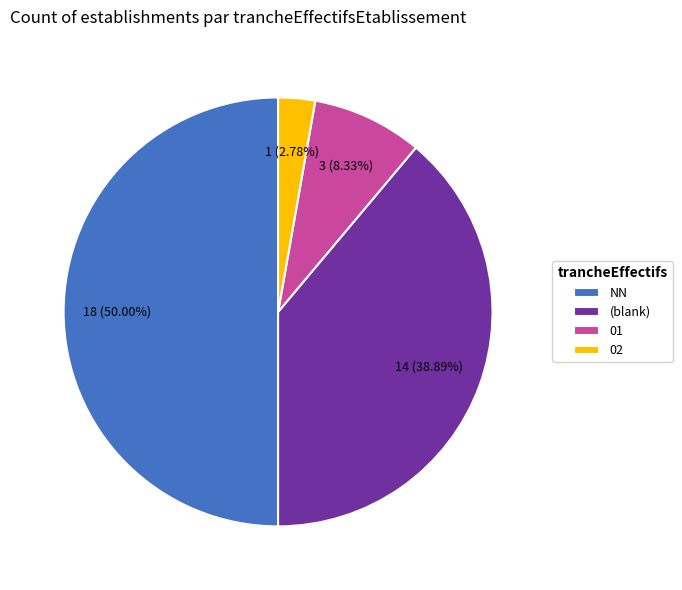

Rank the categories by value from lowest to highest.

02, 01, (blank), NN